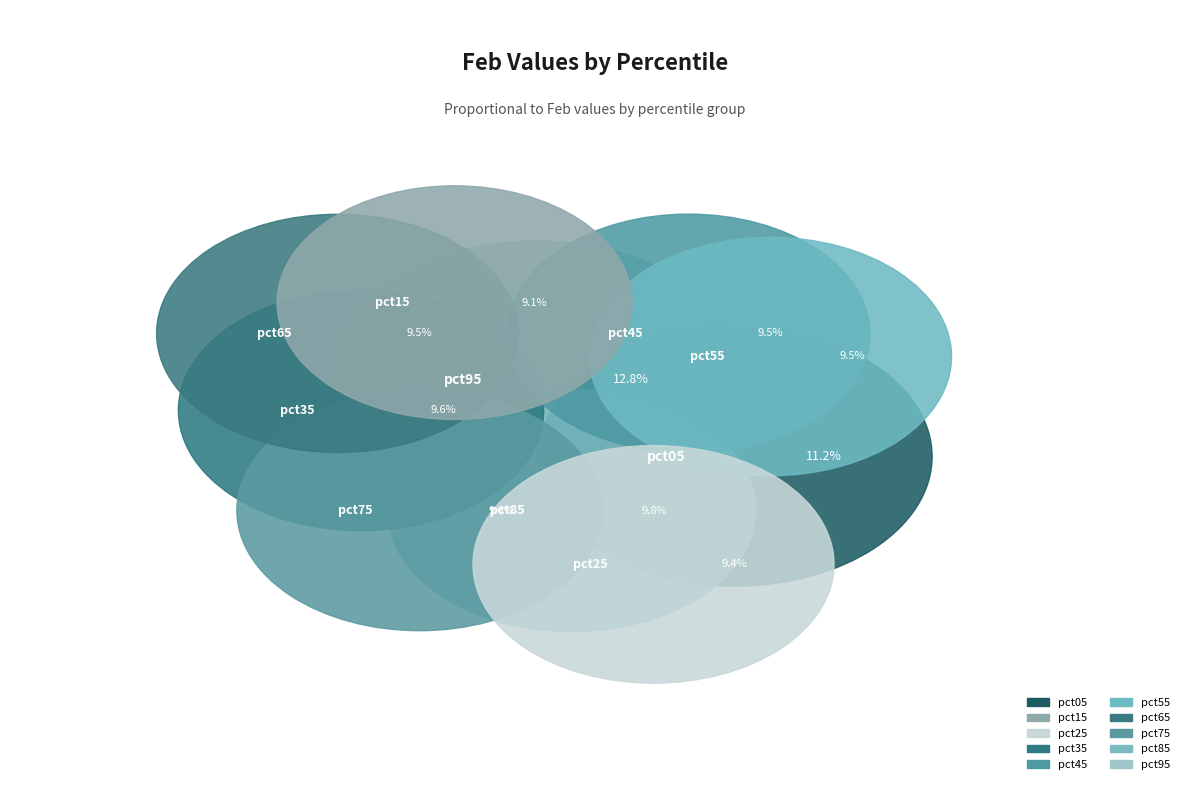

Is there any slice that represents more than half of the pie?

No